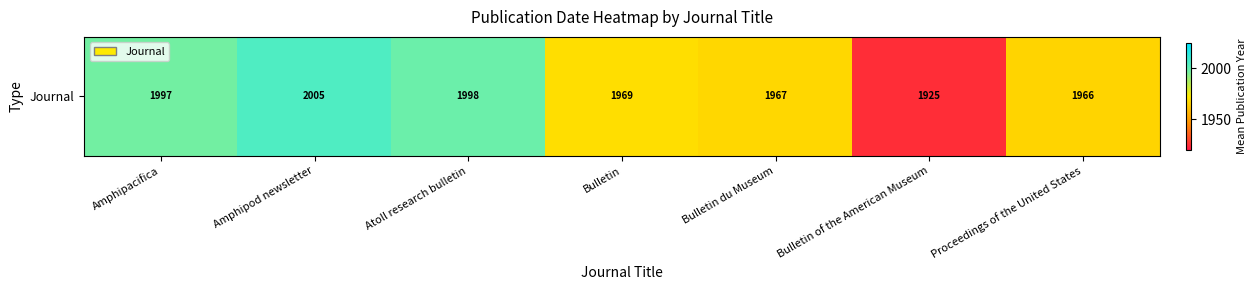

True or false: the data shows 689 at Amphipacifica.

False